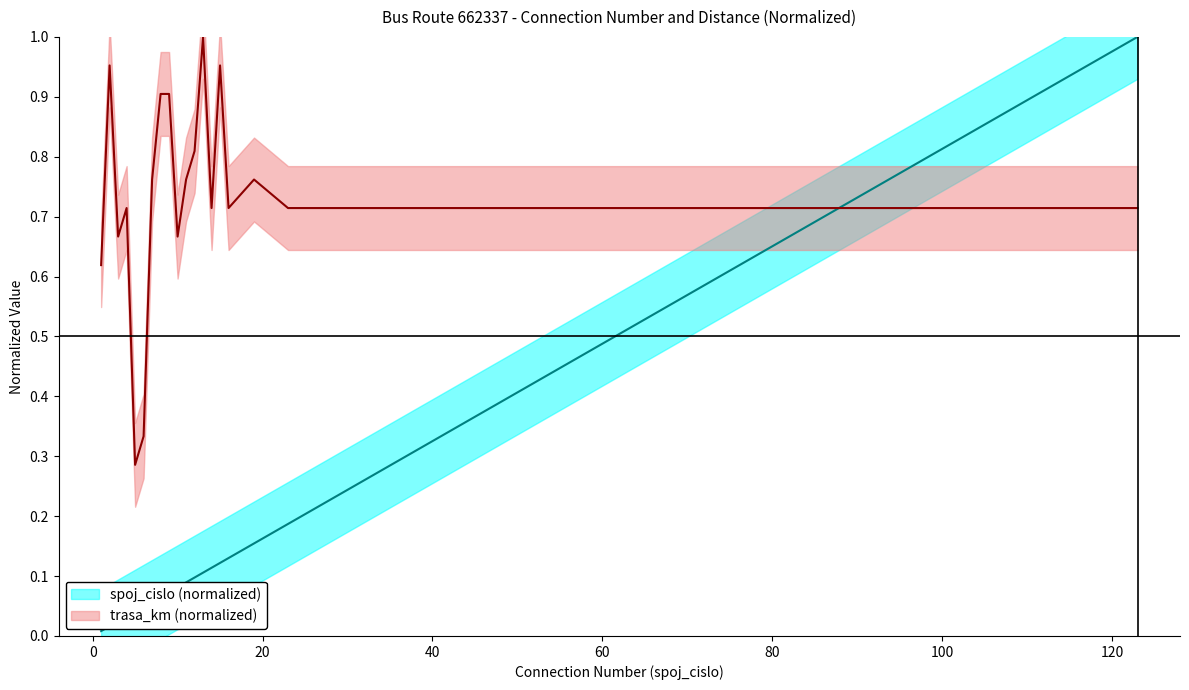

What is the value of the spoj_cislo point at the 19th from the left?

0.8